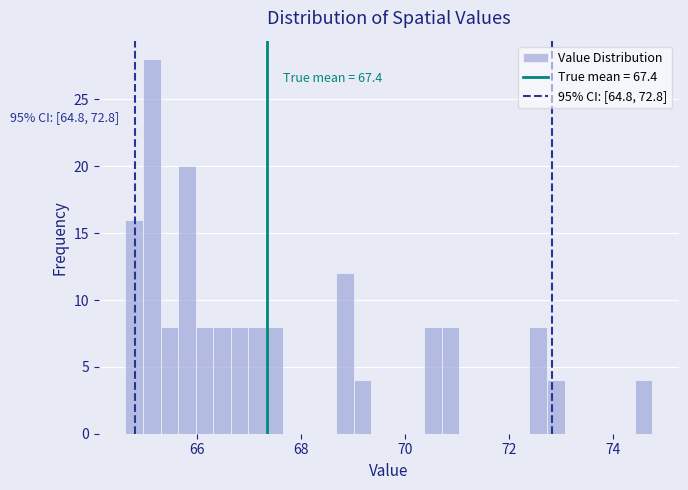

Read against the x-axis, roughly where is the centre of the tallest bar?

65.2